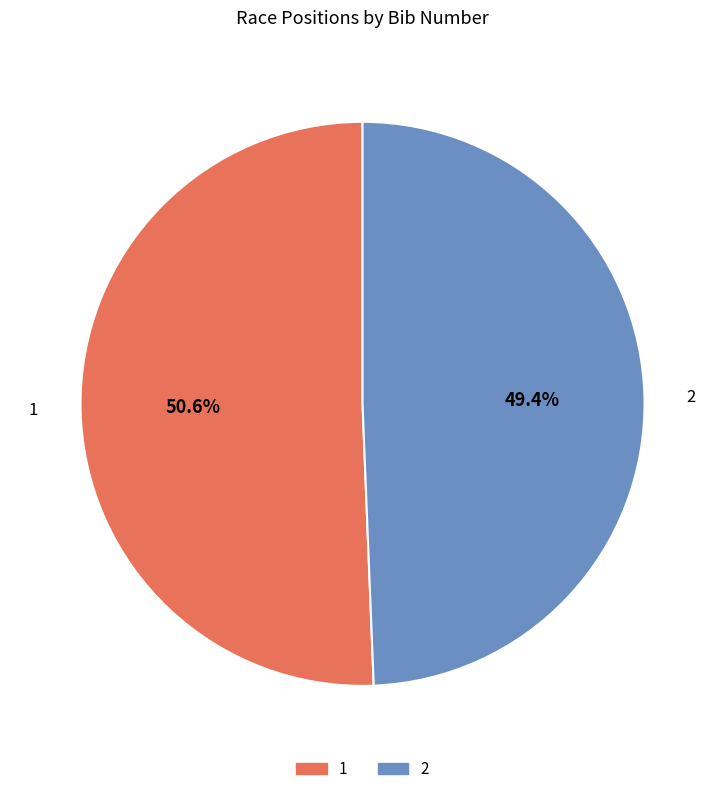

To the nearest percent, what portion does 2 represent?

49%